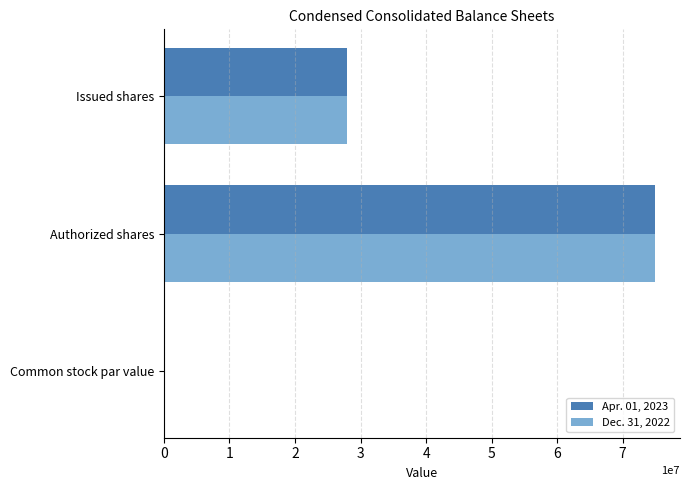

What are all the series names shown in the legend?

Apr. 01, 2023, Dec. 31, 2022